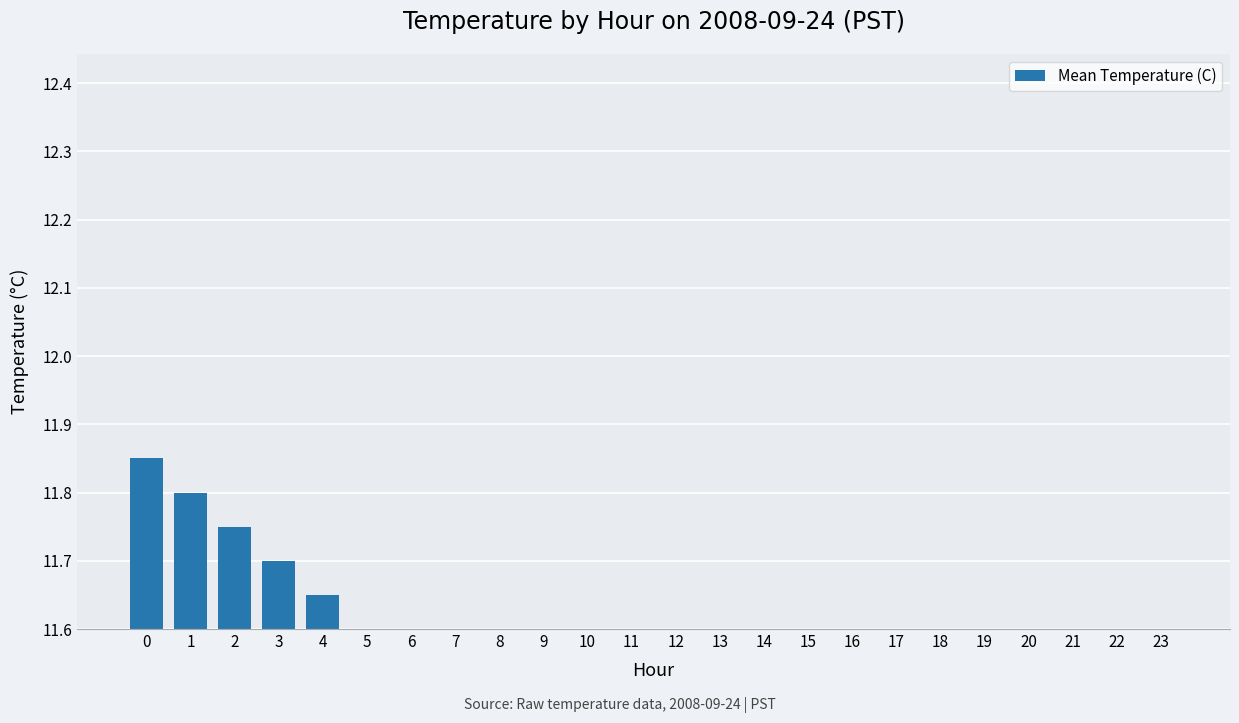

How many series are shown in this chart?

1